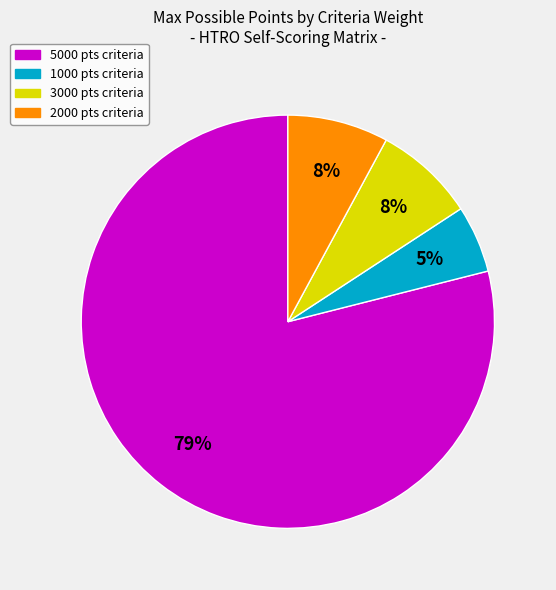

How many slices are in this pie chart?

4